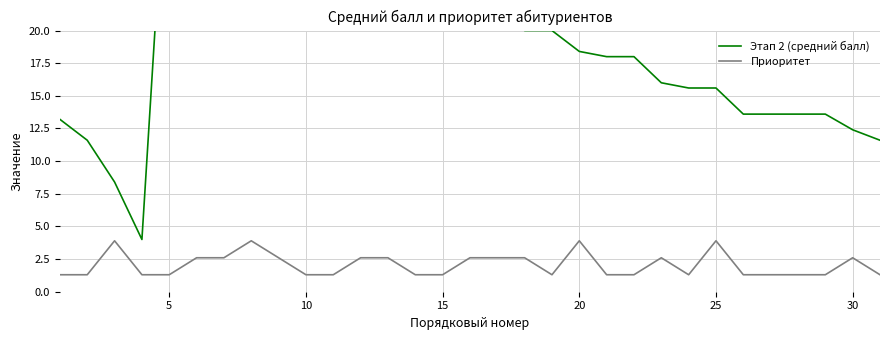

What is the highest value of the Приоритет series?

3.9